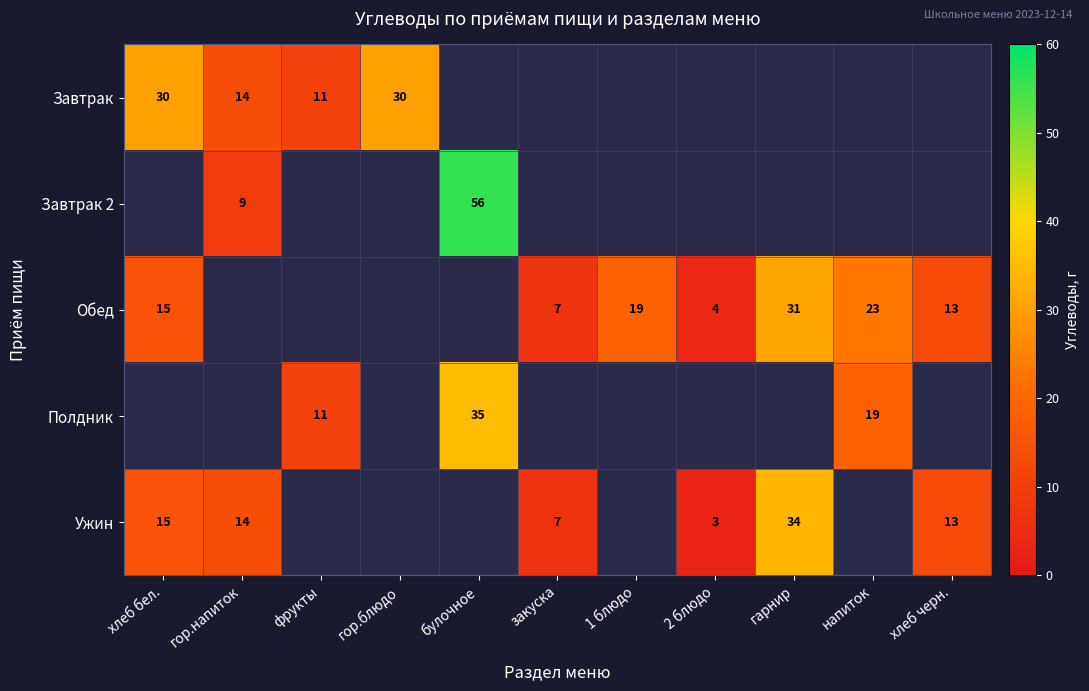

The Завтрак 2 series shows 56 at булочное. True or false?

True